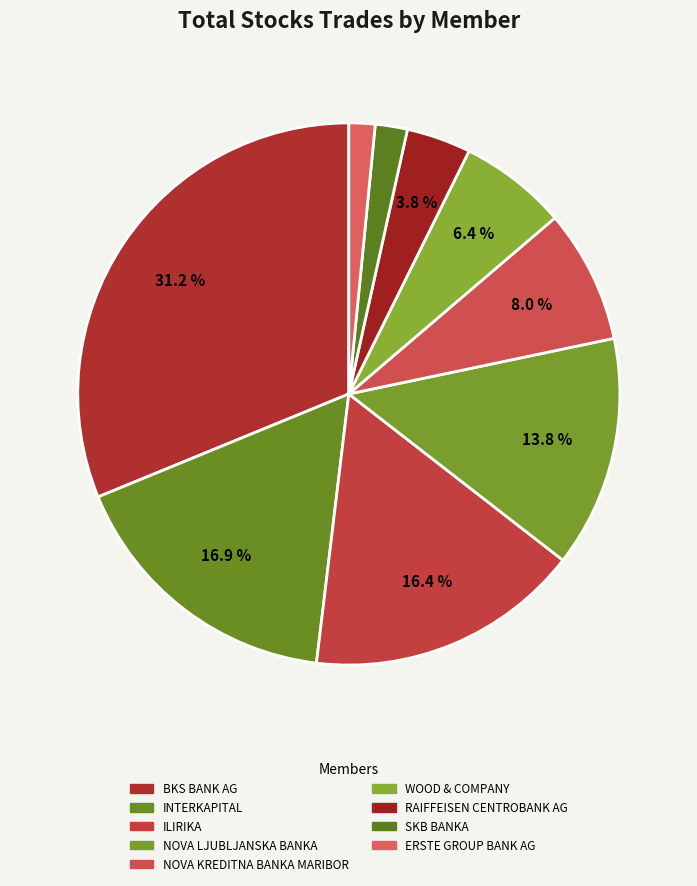

How many slices are in this pie chart?

9